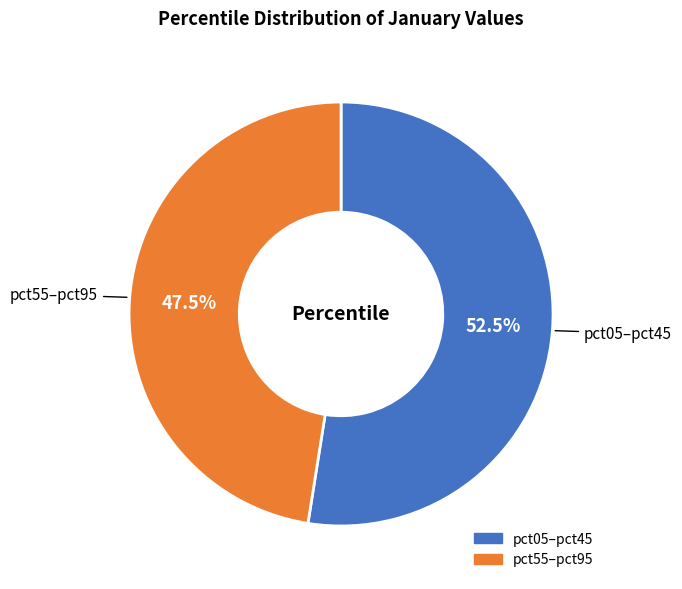

Rank the categories by value from lowest to highest.

pct55–pct95, pct05–pct45